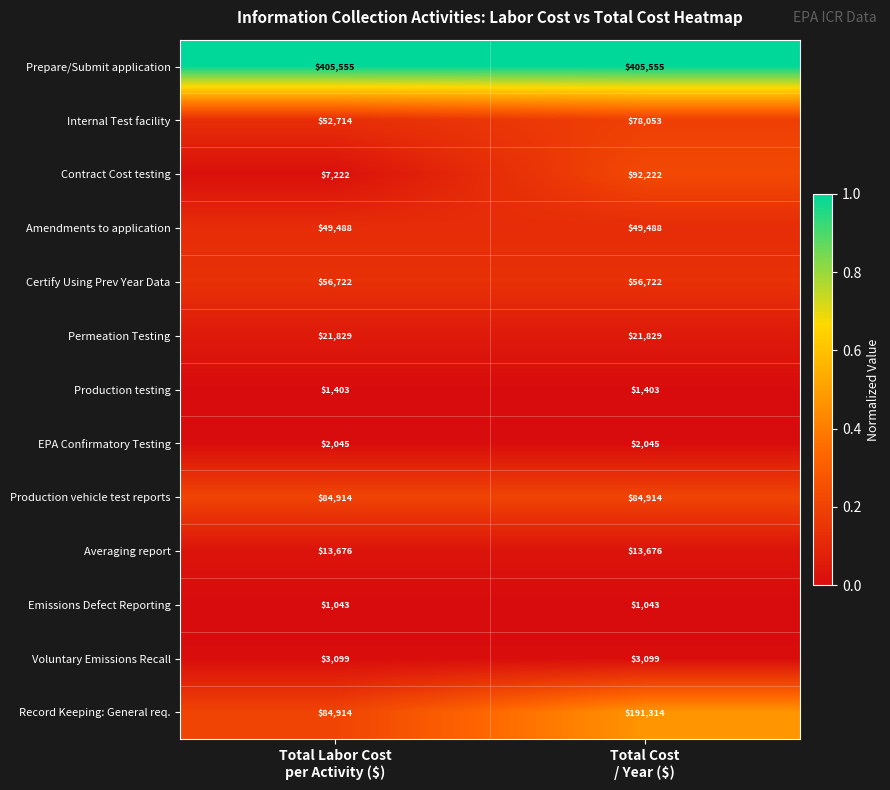

Reading left to right, extract all data points from this chart.

Prepare/Submit application: 405555	405555
Internal Test facility: 52714	78053
Contract Cost testing: 7222	92222
Amendments to application: 49488	49488
Certify Using Prev Year Data: 56722	56722
Permeation Testing: 21829	21829
Production testing: 1403	1403
EPA Confirmatory Testing: 2045	2045
Production vehicle test reports: 84914	84914
Averaging report: 13676	13676
Emissions Defect Reporting: 1043	1043
Voluntary Emissions Recall: 3099	3099
Record Keeping: General req.: 84914	191314